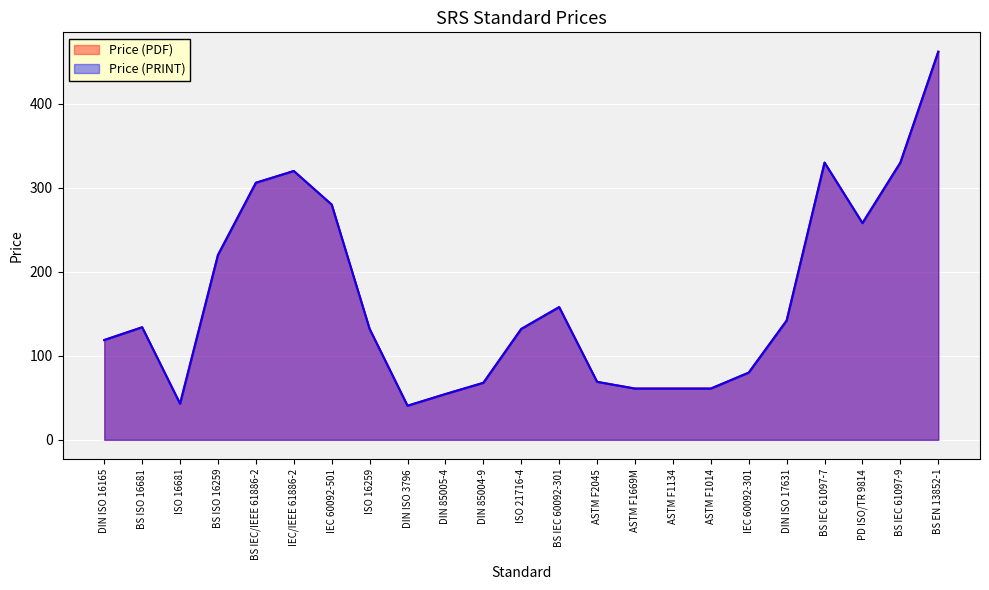

Which category has the lowest value in the Price (PRINT) series?

DIN ISO 3796